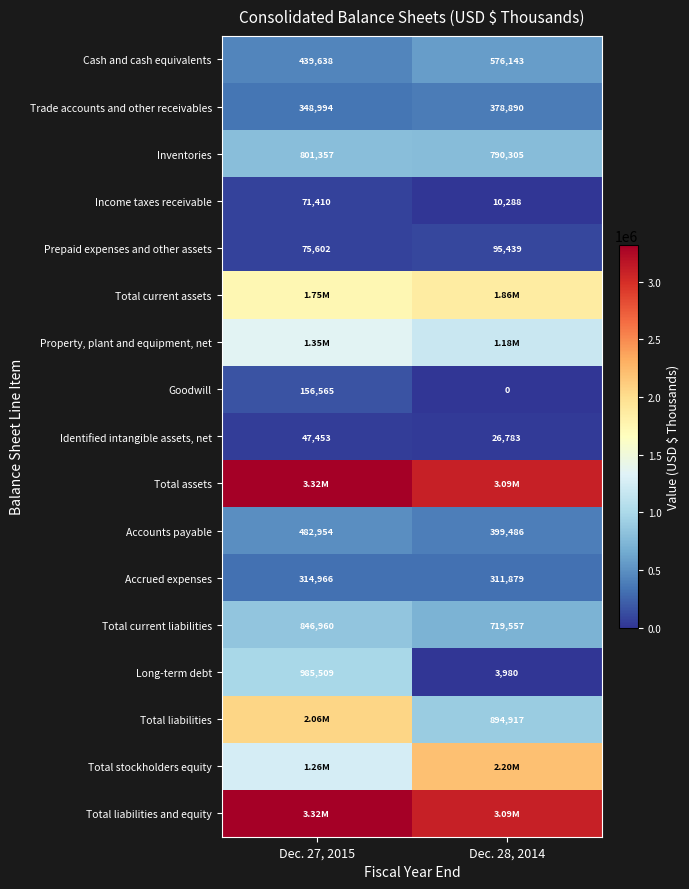

Rank the categories by Identified intangible assets, net value from lowest to highest.

Dec. 28, 2014, Dec. 27, 2015